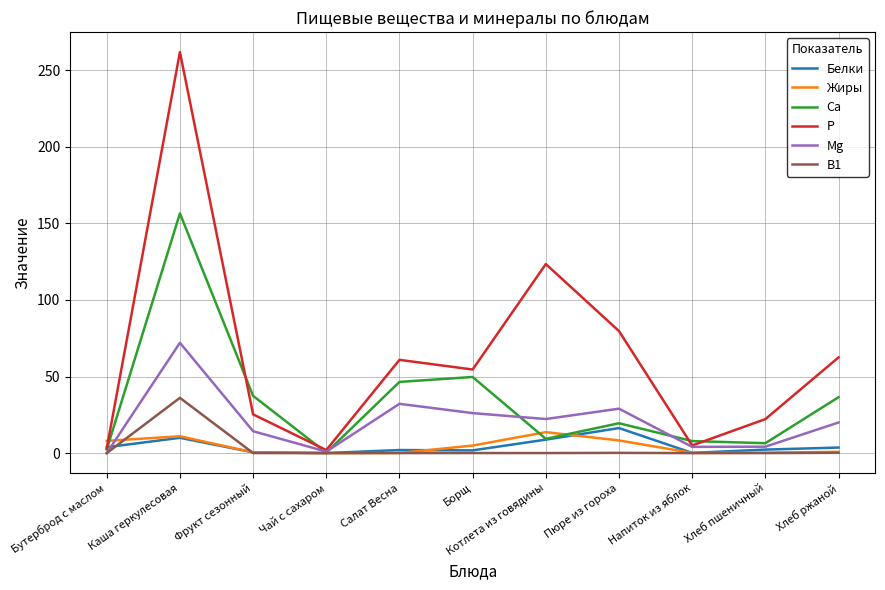

Which series has the largest range (max minus min)?

P